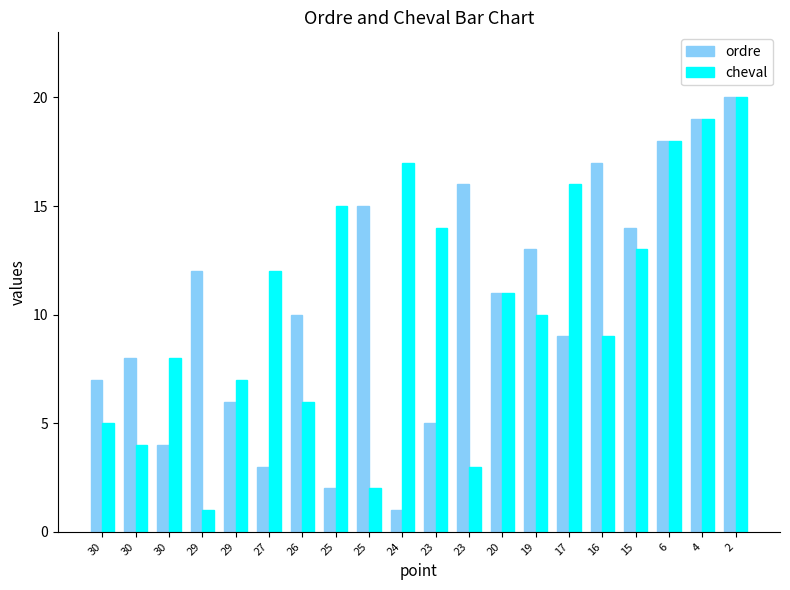

Which has a higher value, 17 or 16?

16